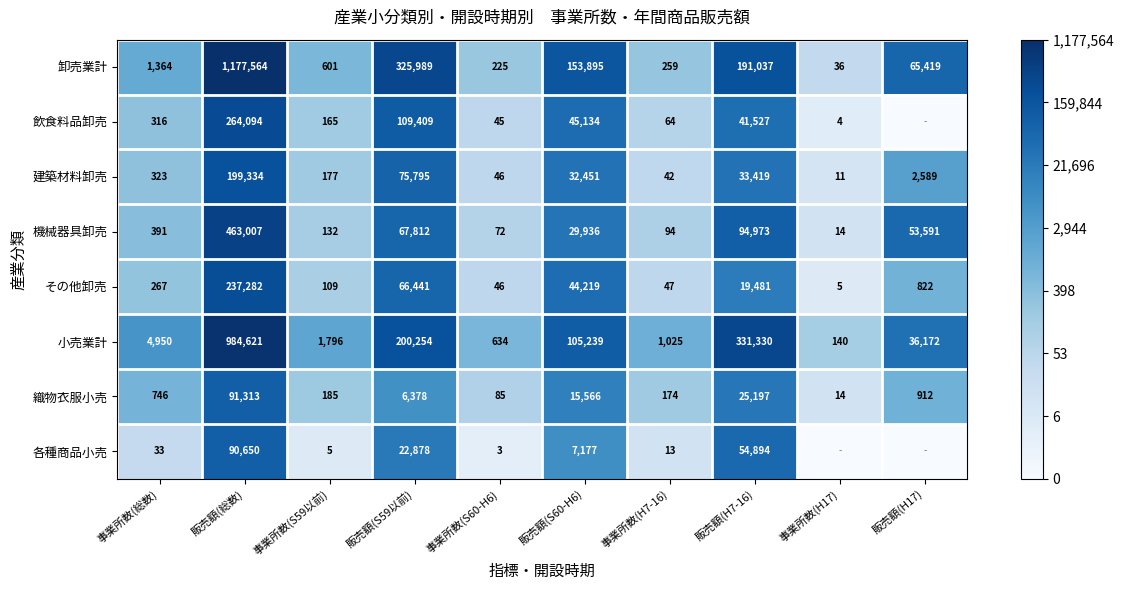

Where is その他卸売 nearest to the value 118643?

販売額(S59以前)